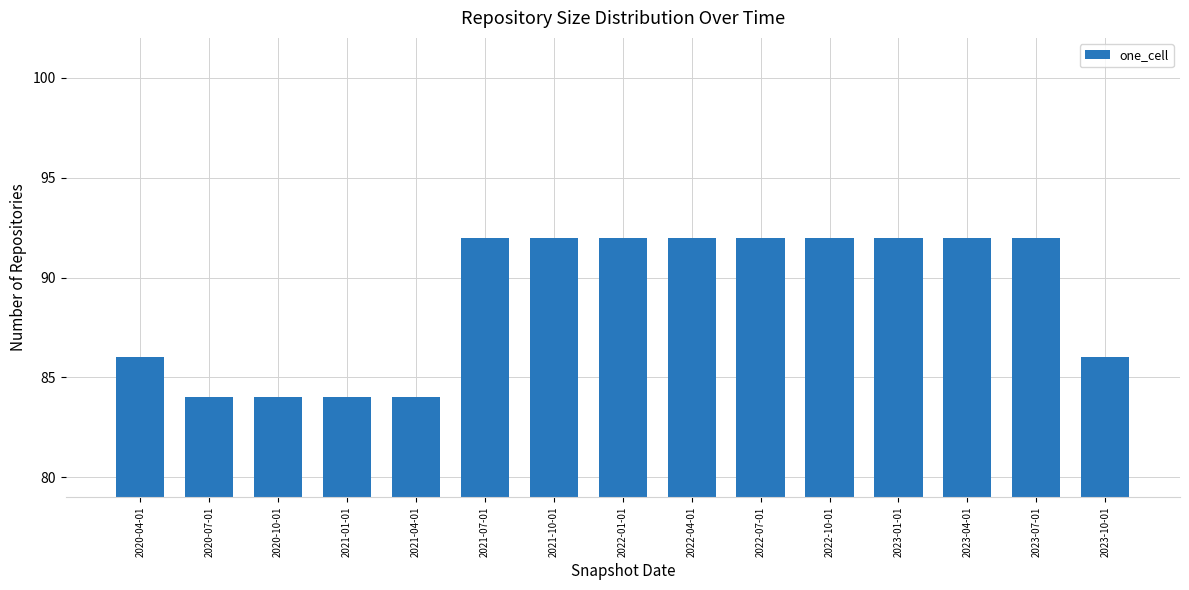

How many categories are shown in the chart?

15